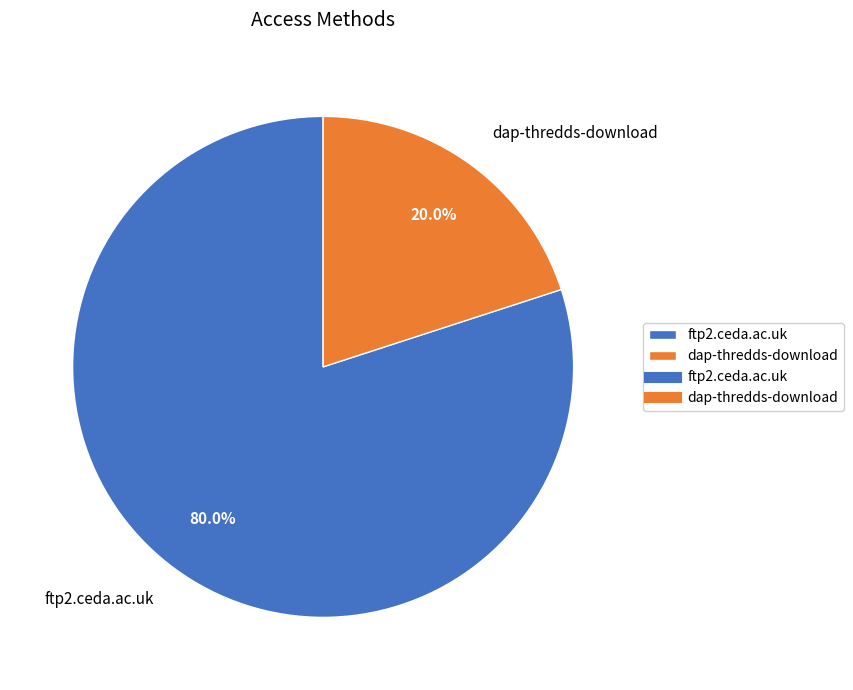

How many segments does this pie chart have?

2